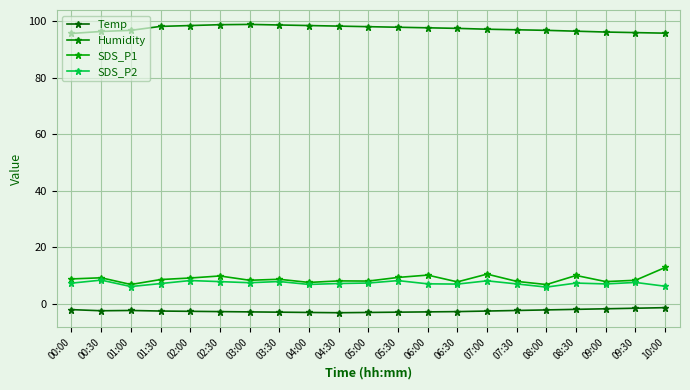

What is the sum of the Temp values at 08:00 and 07:30?

-4.6